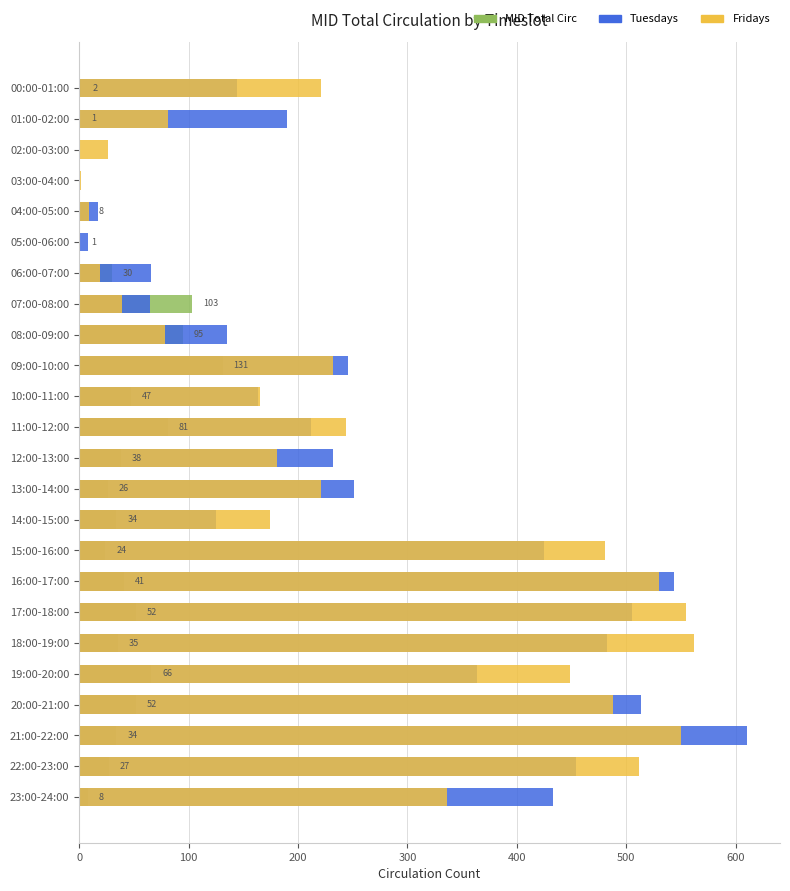

How many bars are there in total?

72